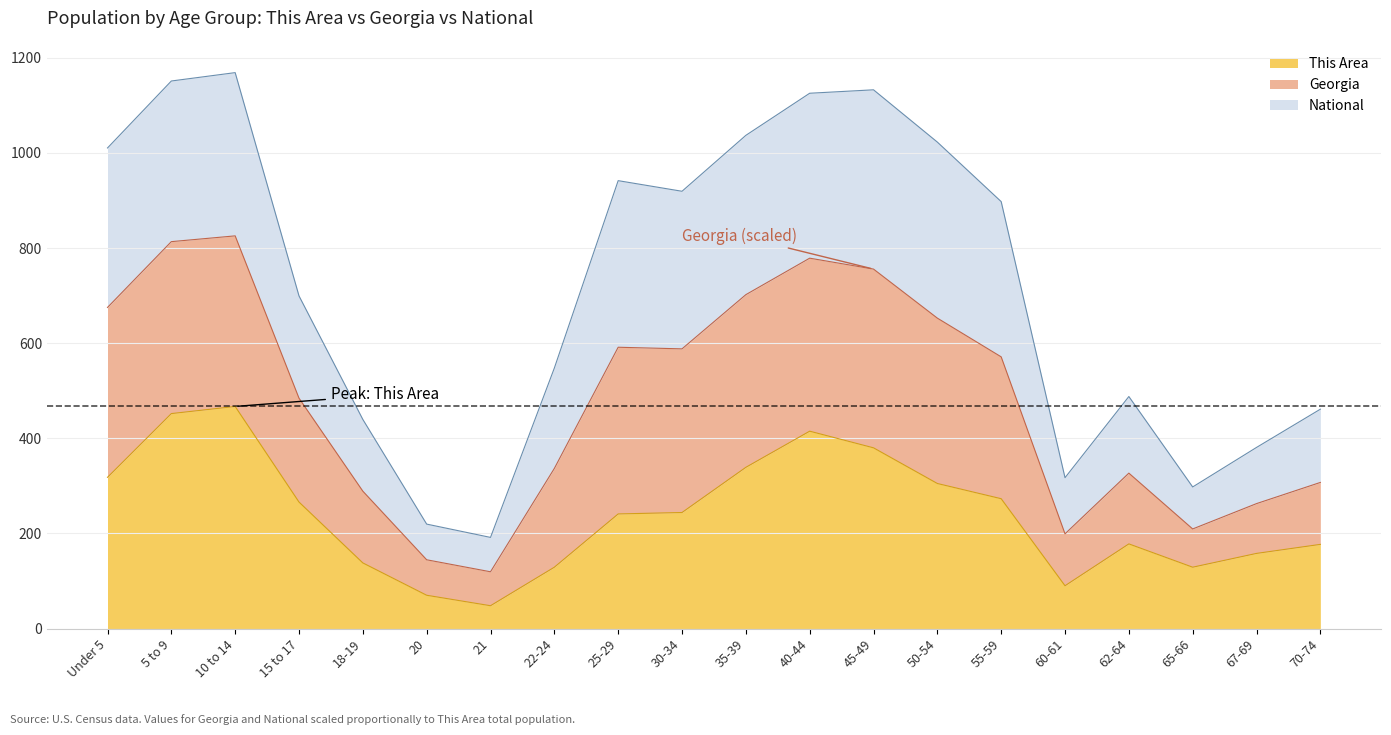

What position from the left is 35-39?

11